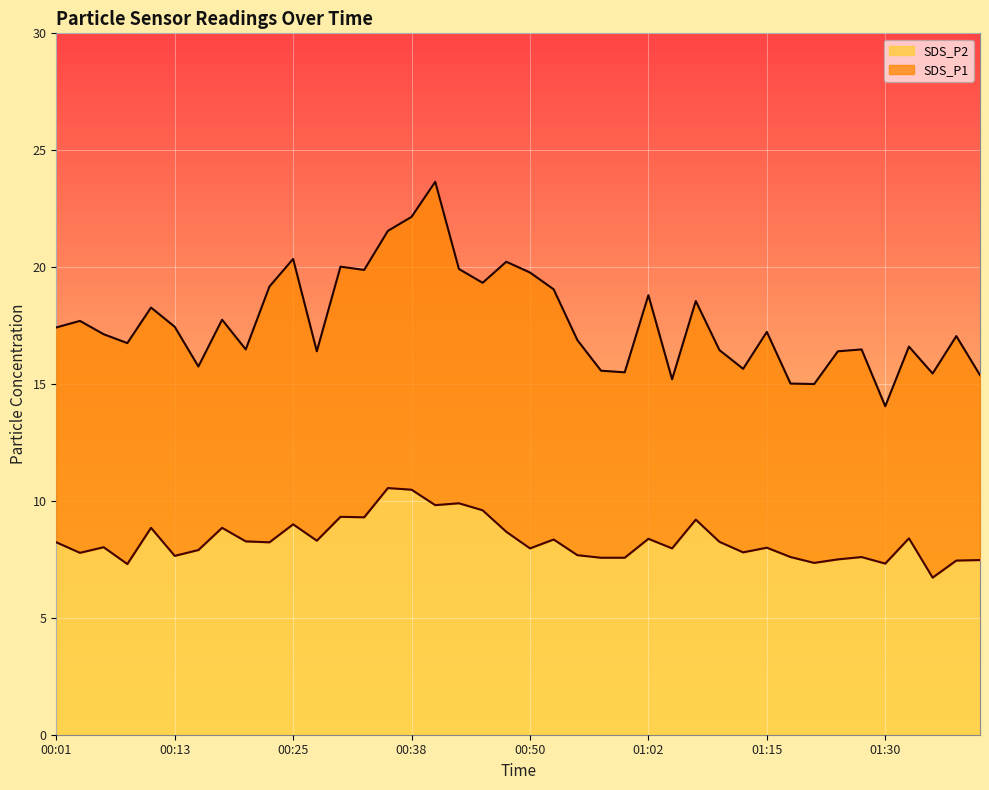

True or false: SDS_P1 and SDS_P2 intersect in this chart.

False